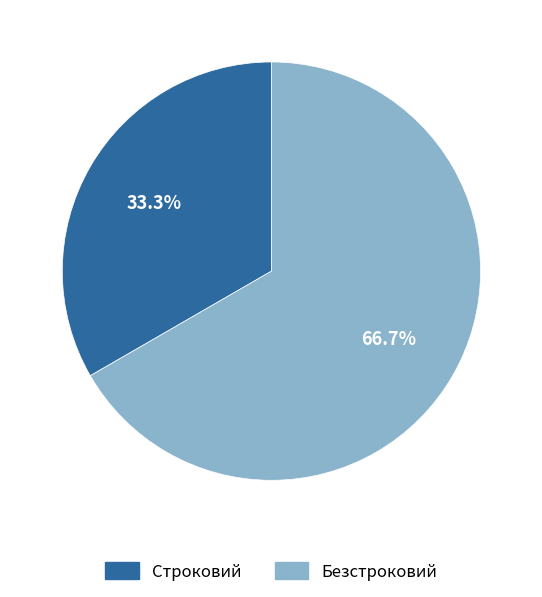

To the nearest percent, what percentage of the pie is Безстроковий?

67%